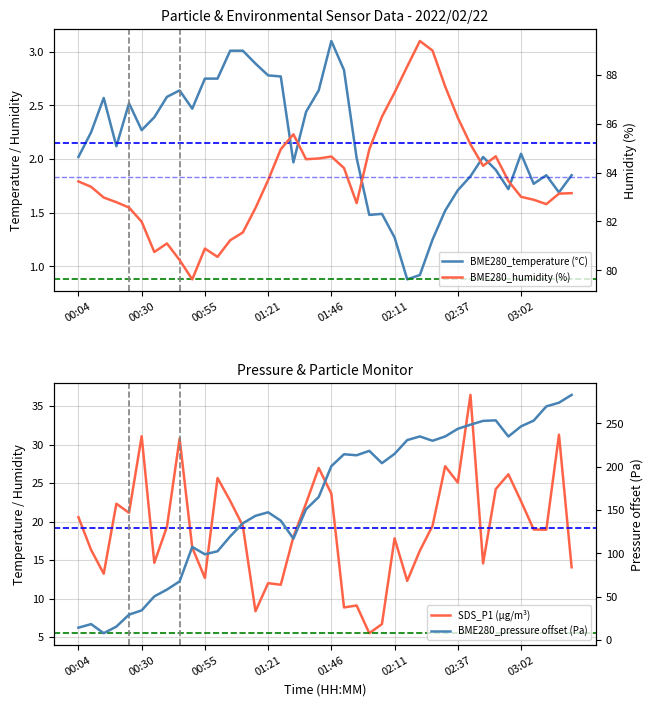

The BME280_pressure offset (Pa) series shows 141.2 at 36. True or false?

False